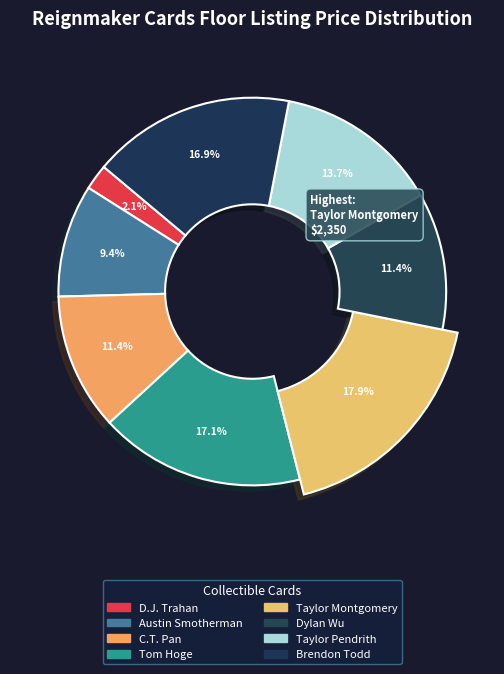

Count the number of slices in the pie.

8